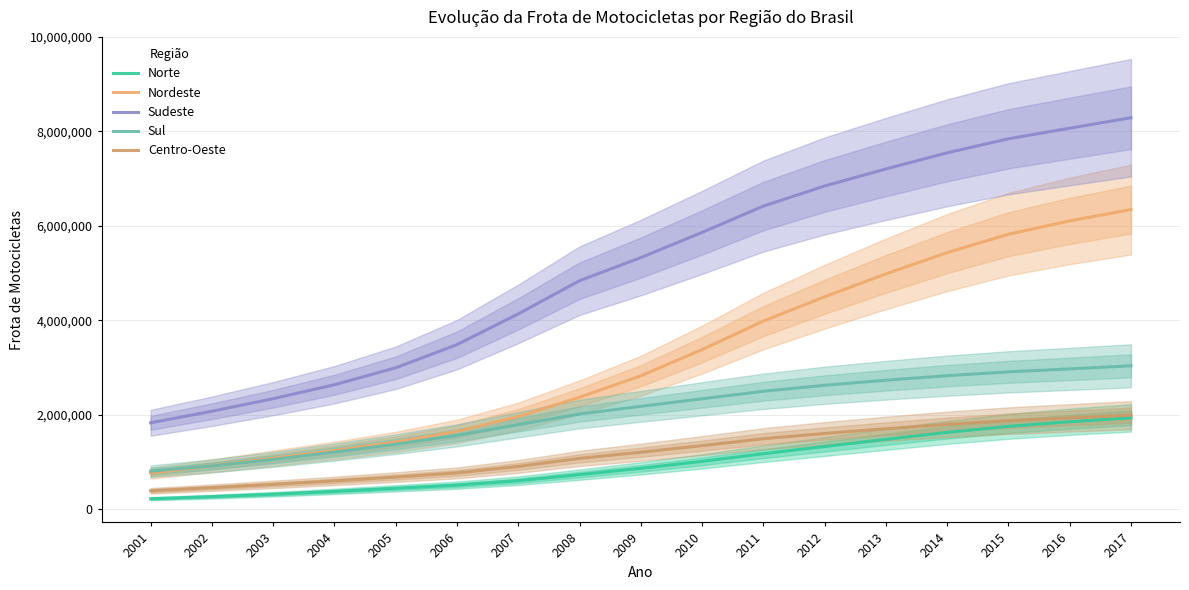

What is the spread (max minus min) of values at 2016?

6214927